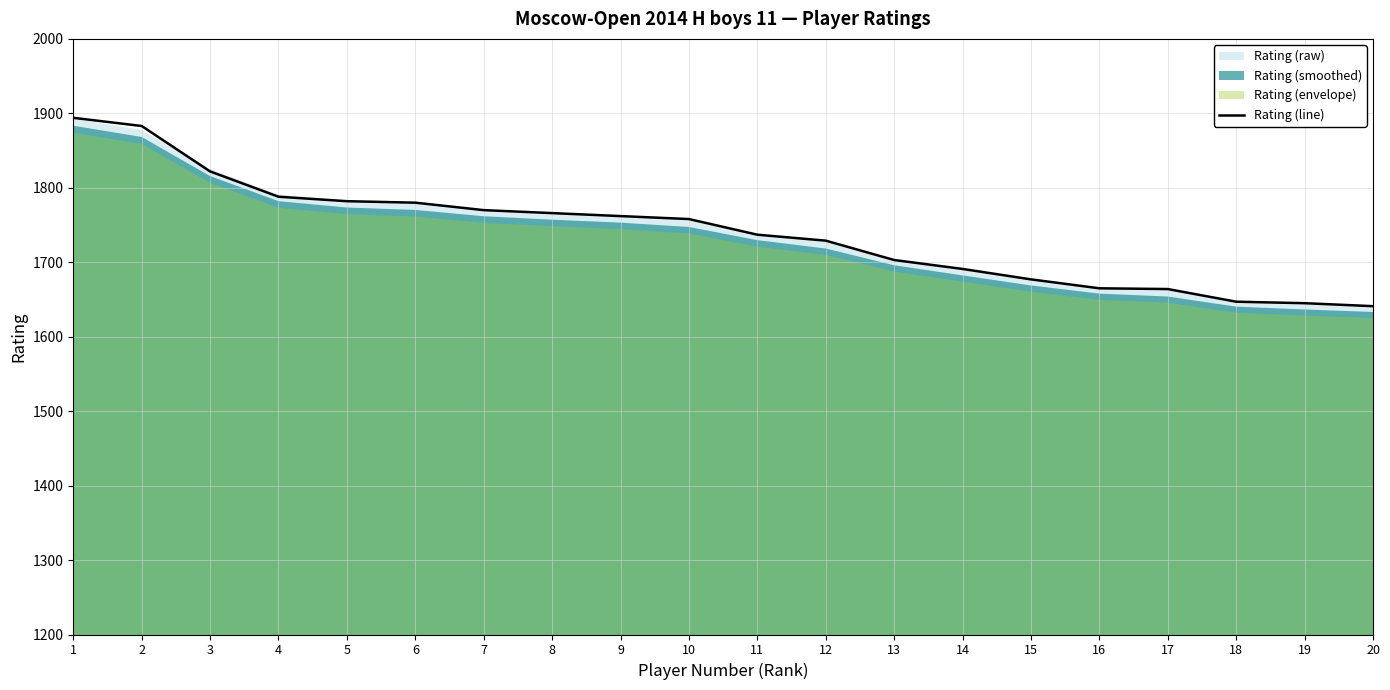

What is the sum of the values at 11 and 19?

3382